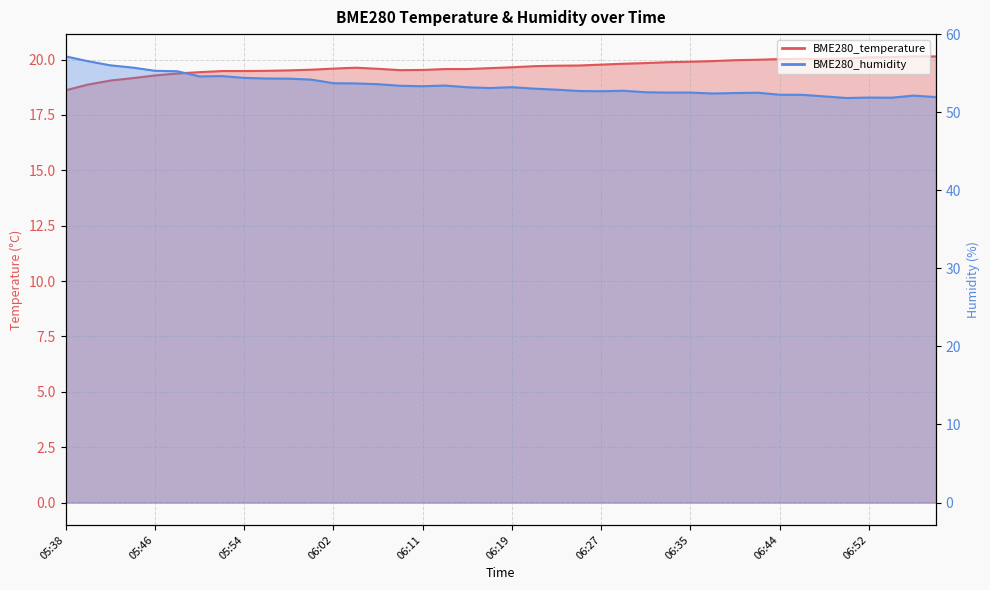

What is the label of the 11th point from the left?

05:58